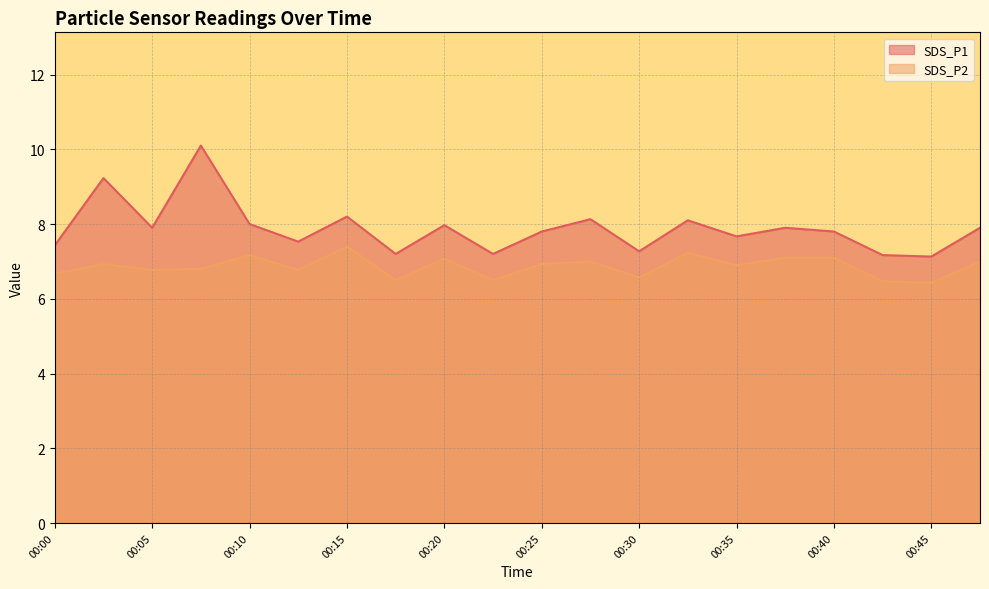

Reading left to right, list all the values displayed in this chart.

SDS_P1: 00:00=7.4	00:03=9.2	00:05=7.9	00:08=10.1	00:10=8.0	00:13=7.5	00:15=8.2	00:18=7.2	00:20=8.0	00:23=7.2	00:25=7.8	00:27=8.1	00:30=7.3	00:32=8.1	00:35=7.7	00:37=7.9	00:40=7.8	00:42=7.2	00:45=7.1	00:47=7.9
SDS_P2: 00:00=6.7	00:03=6.9	00:05=6.8	00:08=6.8	00:10=7.2	00:13=6.8	00:15=7.4	00:18=6.5	00:20=7.1	00:23=6.5	00:25=6.9	00:27=7.0	00:30=6.6	00:32=7.2	00:35=6.9	00:37=7.1	00:40=7.1	00:42=6.5	00:45=6.4	00:47=7.0